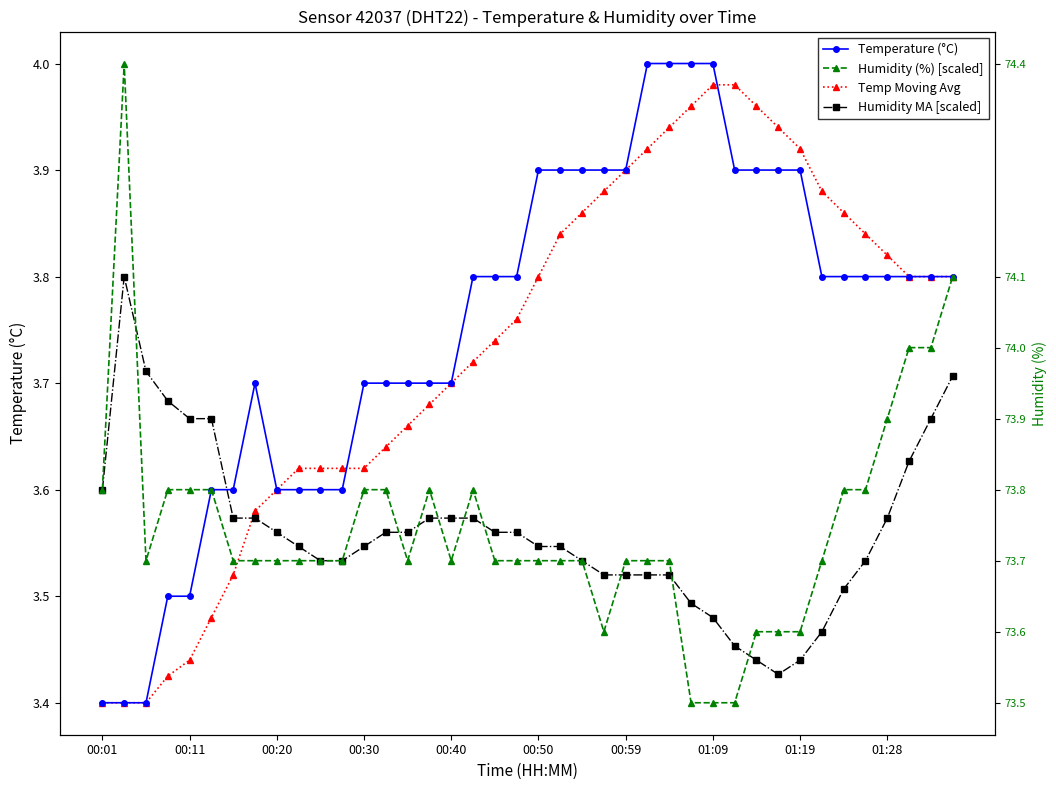

The Humidity (%) [scaled] series shows 4.8 at 14. True or false?

False